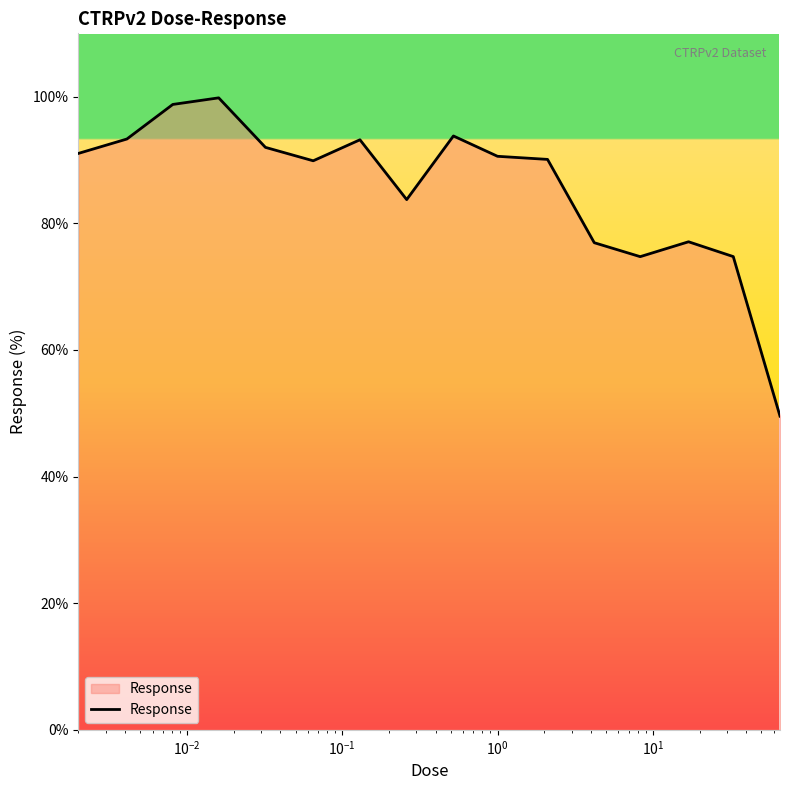

What is the maximum value shown in the chart?

99.8